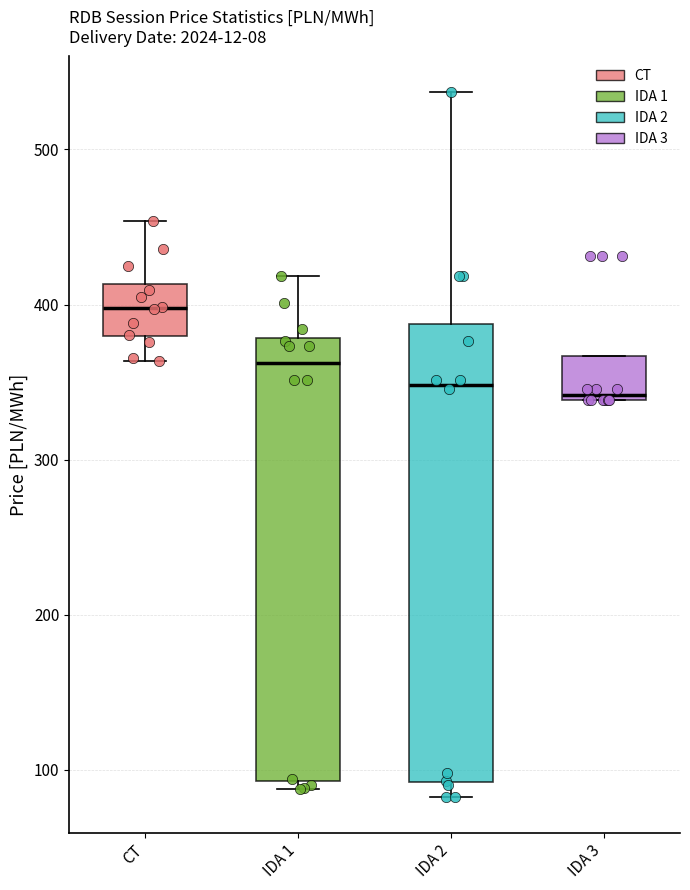

Reading left to right, transcribe this box plot: for each box, give where its median line is, the range the box spans, and where its two whiskers end, as read against the y-axis. The values are not printed on the chart, so give them approximately, as read against the axis.

CT: median 400, box 380 to 410, whiskers 360 to 450
IDA 1: median 360, box 90 to 380, whiskers 90 (just below the box's lower edge) to 420
IDA 2: median 350, box 90 to 390, whiskers 80 to 540
IDA 3: median 340 (just above the box's lower edge), box 340 to 370, whiskers 340 to 370